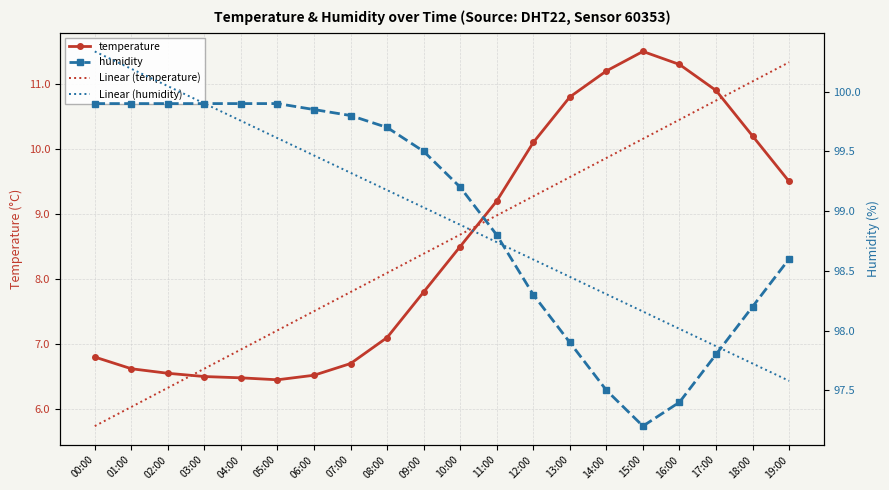

True or false: Linear (temperature) and Linear (humidity) cross at least once.

False